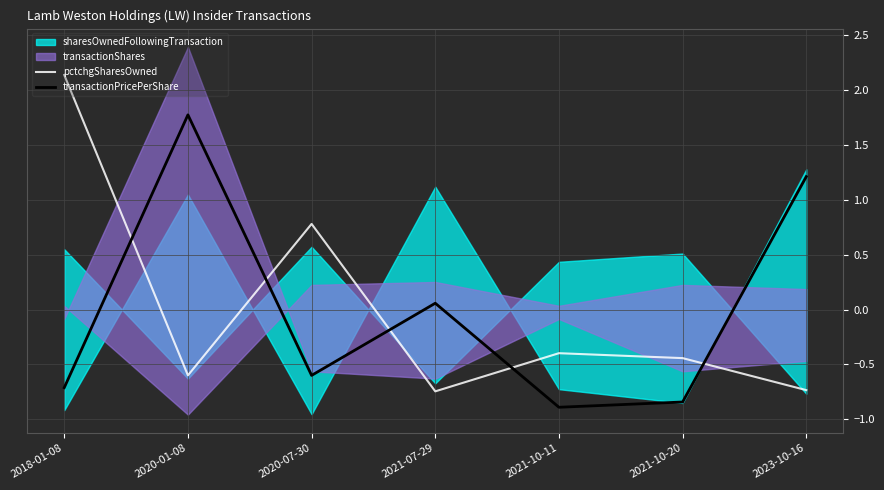

How many values in pctchgSharesOwned are above zero?

2